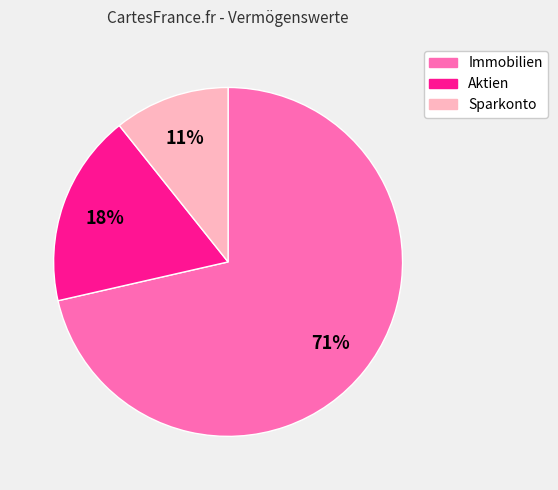

Is it true that Immobilien is 80% of the pie?

False